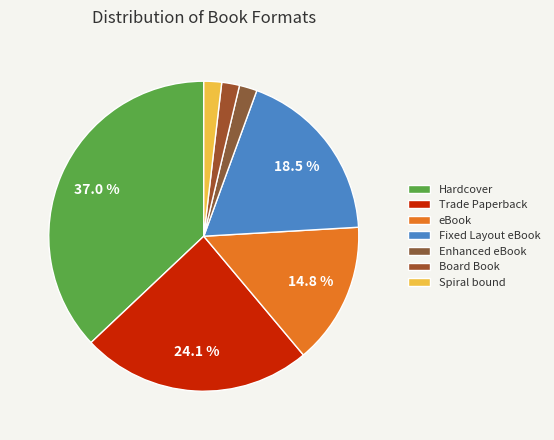

How many slices are in this pie chart?

7